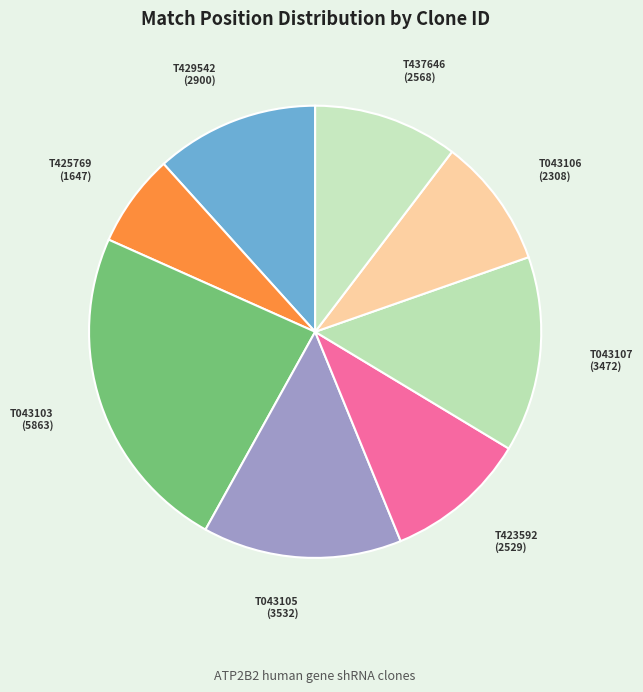

How many segments does this pie chart have?

8